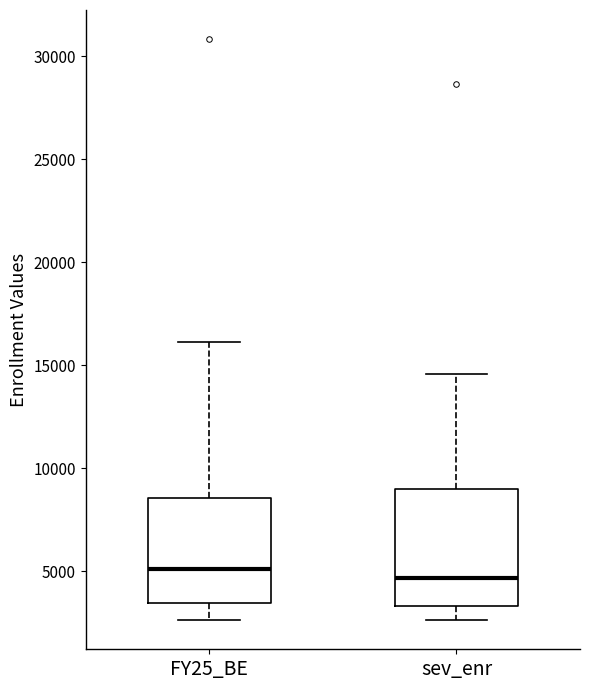

Reading left to right, read every box against the y-axis: the position of its median line, the range the box covers, and the ends of its whiskers. The values are not printed on the chart, so give them approximately, as read against the axis.

FY25_BE: median 5000, box 3500 to 8500, whiskers 2500 to 16000
sev_enr: median 4500, box 3500 to 9000, whiskers 2500 to 14500